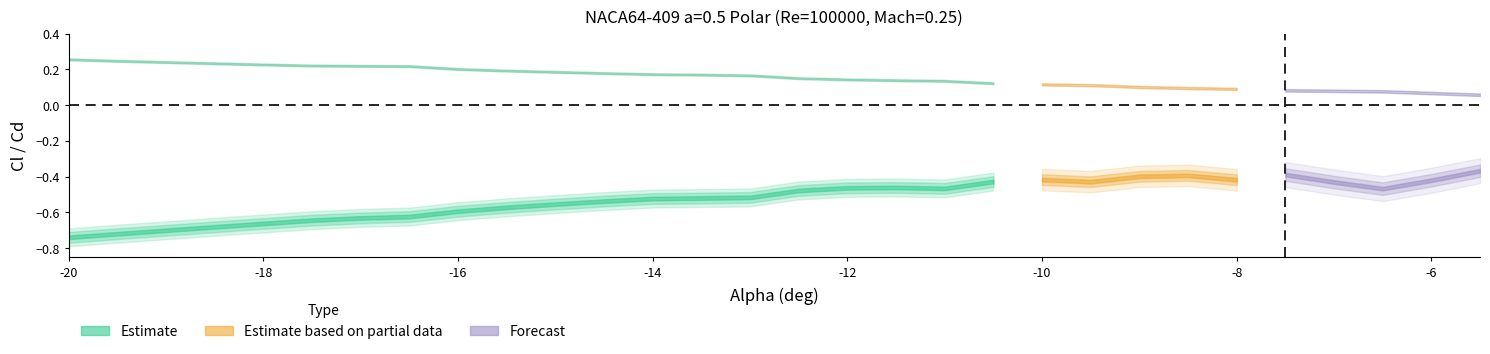

What is the lowest value of the Cl series?

-0.7